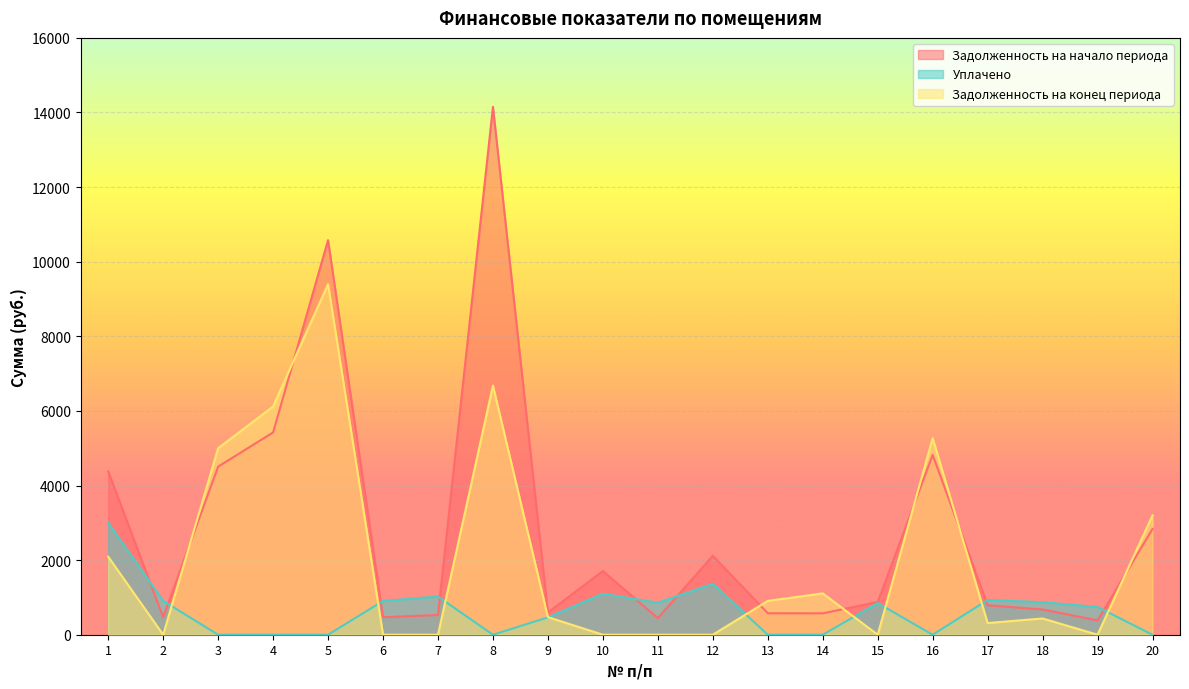

What is the value of the Задолженность на начало периода point at the 6th from the left?

468.8